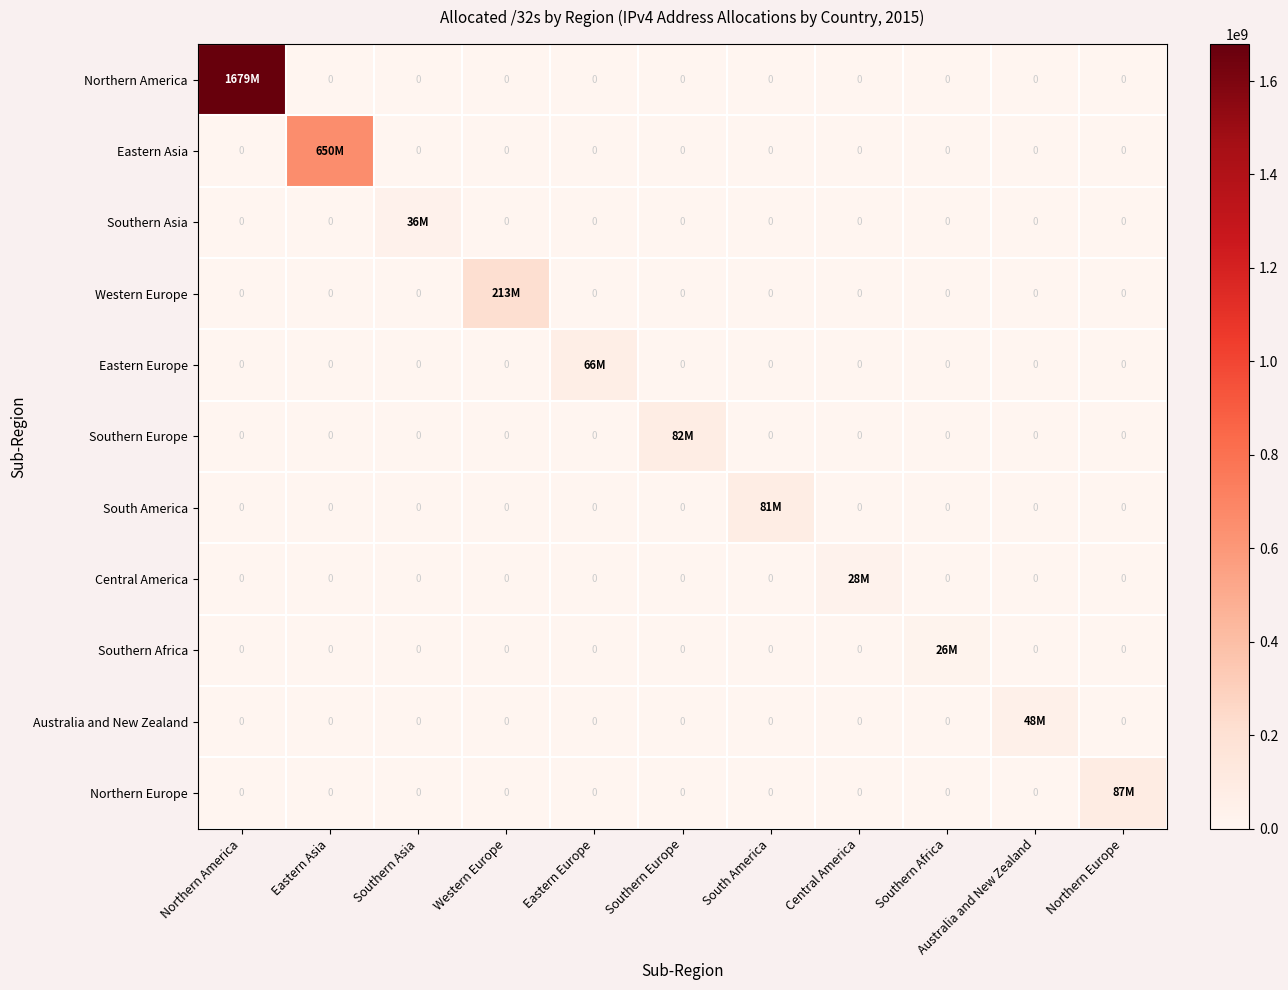

The value of Eastern Europe at Northern America is 0. True or false?

True